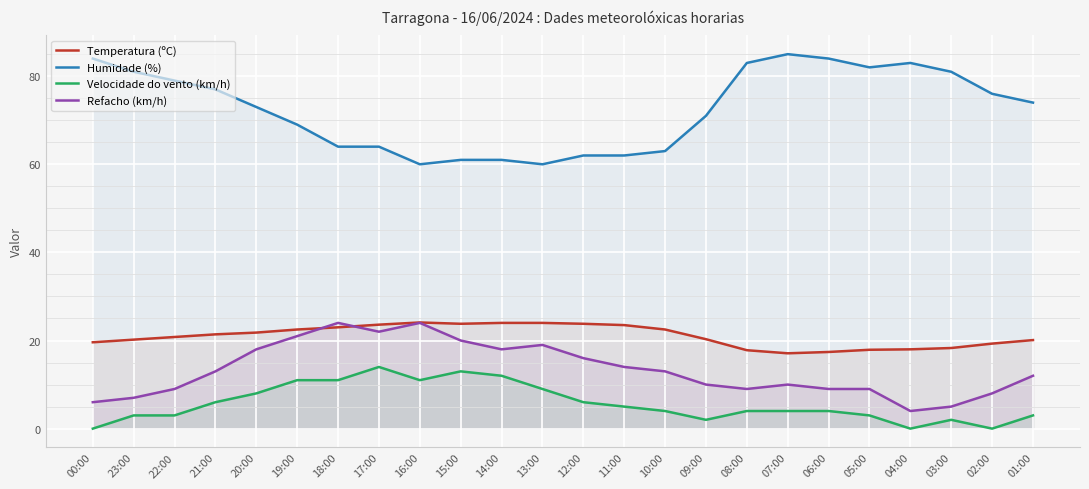

Reading left to right, what are all the values shown in this chart?

Temperatura (ºC): 00:00=19.6	23:00=20.2	22:00=20.8	21:00=21.4	20:00=21.8	19:00=22.5	18:00=23.0	17:00=23.6	16:00=24.1	15:00=23.8	14:00=24.0	13:00=24.0	12:00=23.8	11:00=23.5	10:00=22.5	09:00=20.3	08:00=17.8	07:00=17.1	06:00=17.4	05:00=17.9	04:00=18.0	03:00=18.3	02:00=19.3	01:00=20.1
Humidade (%): 00:00=84.0	23:00=81.0	22:00=79.0	21:00=77.0	20:00=73.0	19:00=69.0	18:00=64.0	17:00=64.0	16:00=60.0	15:00=61.0	14:00=61.0	13:00=60.0	12:00=62.0	11:00=62.0	10:00=63.0	09:00=71.0	08:00=83.0	07:00=85.0	06:00=84.0	05:00=82.0	04:00=83.0	03:00=81.0	02:00=76.0	01:00=74.0
Velocidade do vento (km/h): 00:00=0.0	23:00=3.0	22:00=3.0	21:00=6.0	20:00=8.0	19:00=11.0	18:00=11.0	17:00=14.0	16:00=11.0	15:00=13.0	14:00=12.0	13:00=9.0	12:00=6.0	11:00=5.0	10:00=4.0	09:00=2.0	08:00=4.0	07:00=4.0	06:00=4.0	05:00=3.0	04:00=0.0	03:00=2.0	02:00=0.0	01:00=3.0
Refacho (km/h): 00:00=6.0	23:00=7.0	22:00=9.0	21:00=13.0	20:00=18.0	19:00=21.0	18:00=24.0	17:00=22.0	16:00=24.0	15:00=20.0	14:00=18.0	13:00=19.0	12:00=16.0	11:00=14.0	10:00=13.0	09:00=10.0	08:00=9.0	07:00=10.0	06:00=9.0	05:00=9.0	04:00=4.0	03:00=5.0	02:00=8.0	01:00=12.0